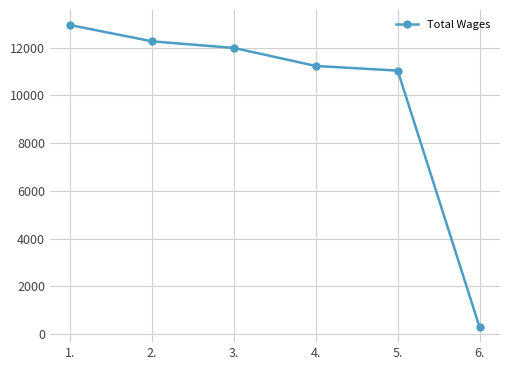

True or false: there are more than 2 points higher than both neighbors.

False